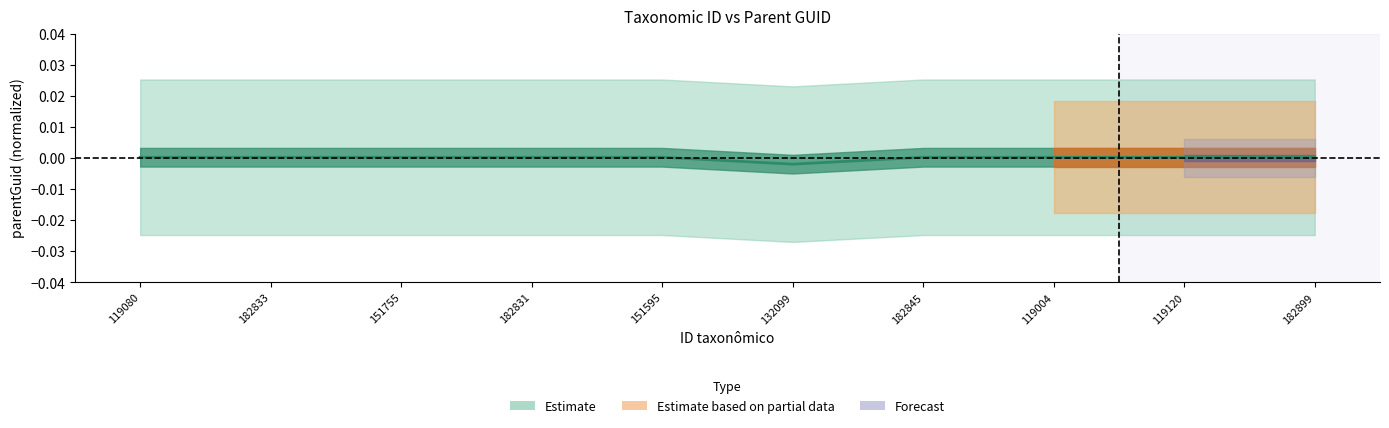

True or false: the data has more than 0 interior local peaks.

False